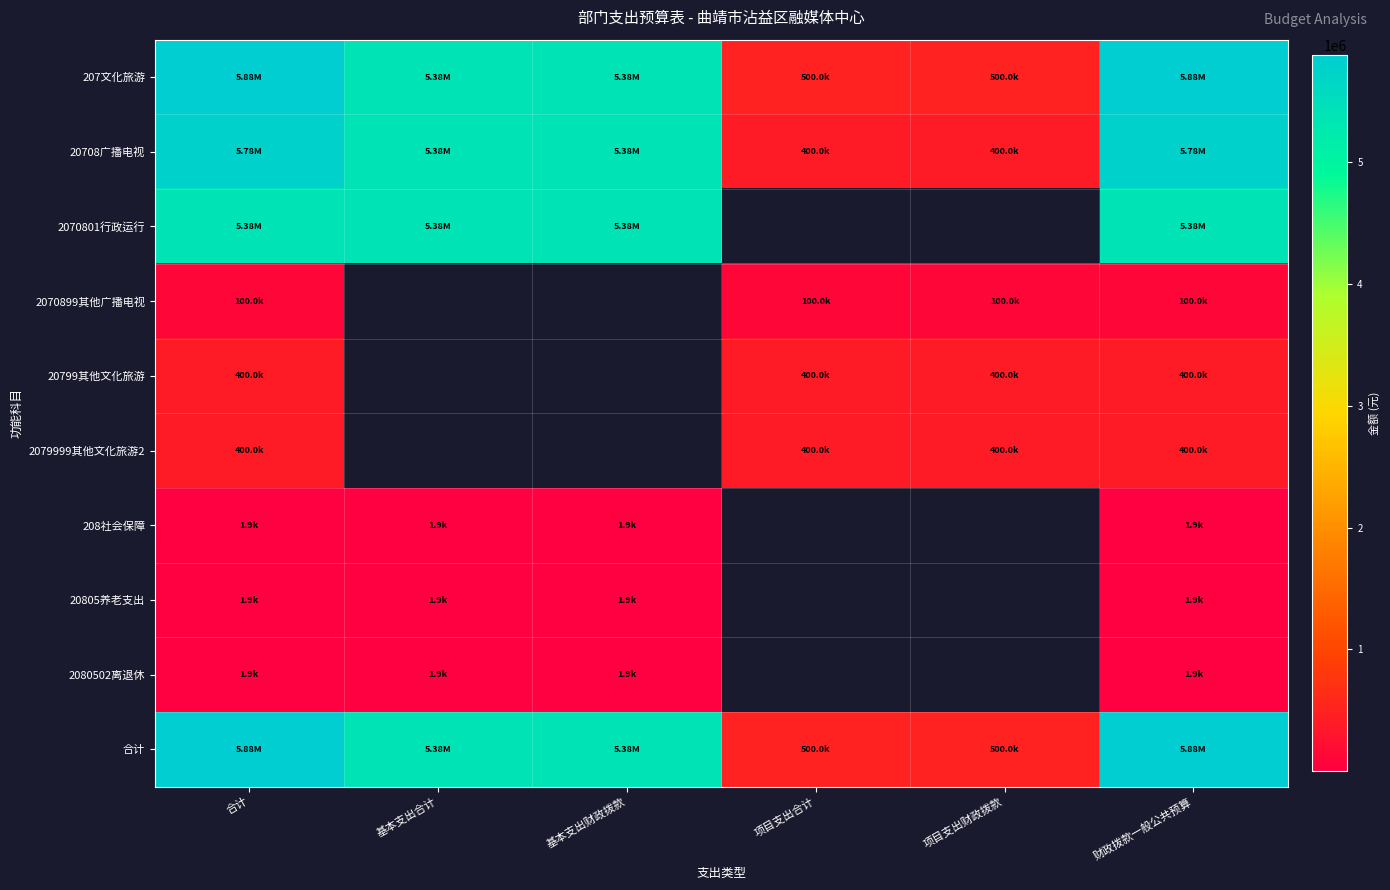

Where is 20799其他文化旅游 nearest to the value 400000?

合计